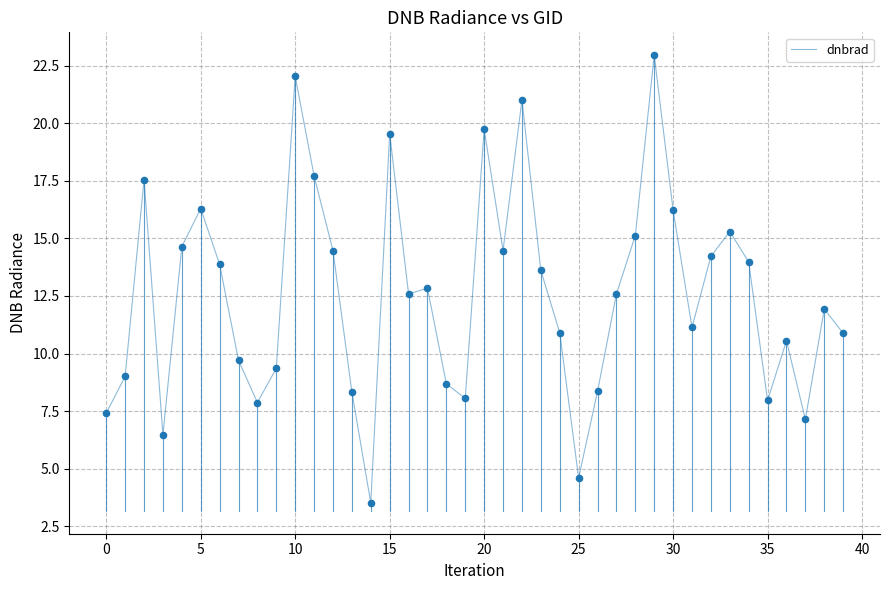

What is the minimum value shown in the chart?

3.5